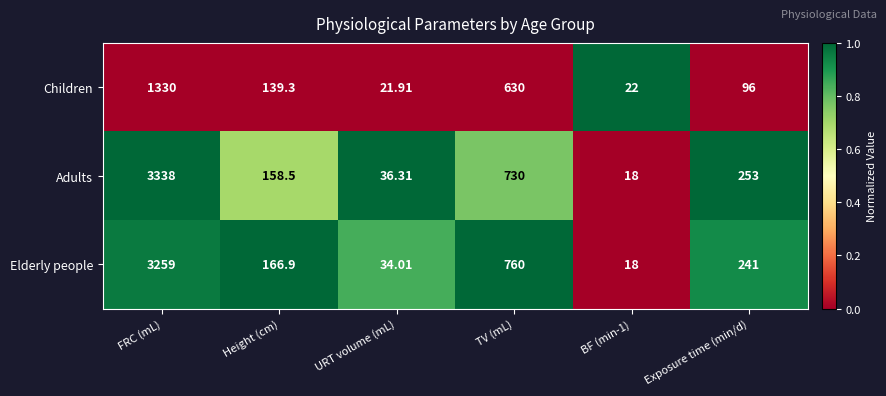

Which series has the widest spread of values?

Adults